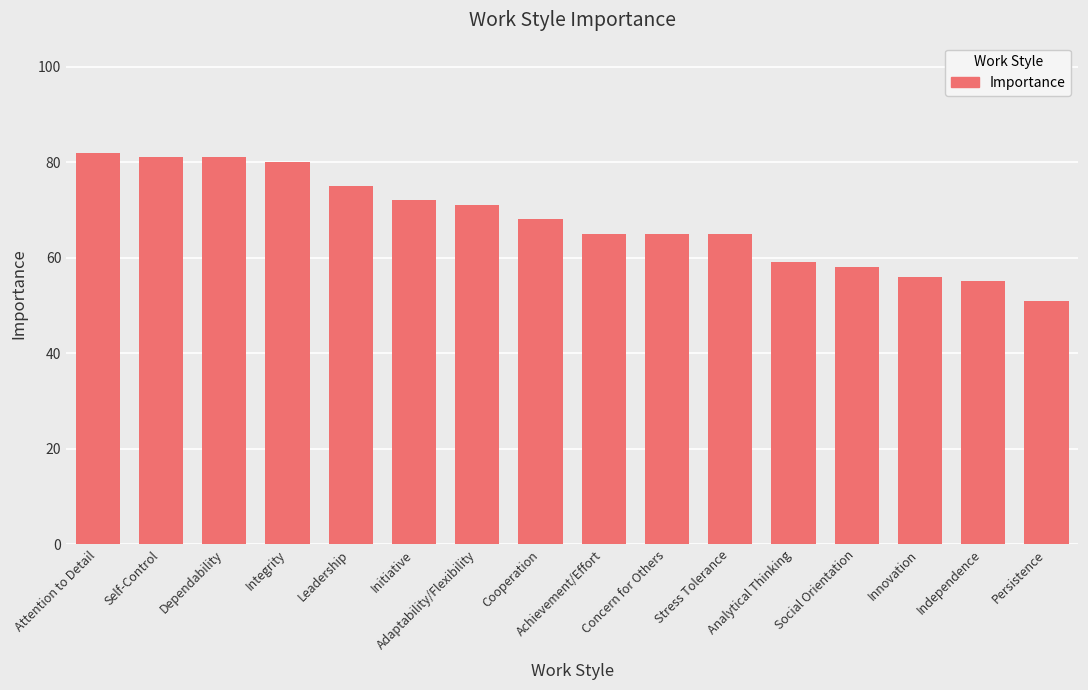

What is the minimum value shown in the chart?

51